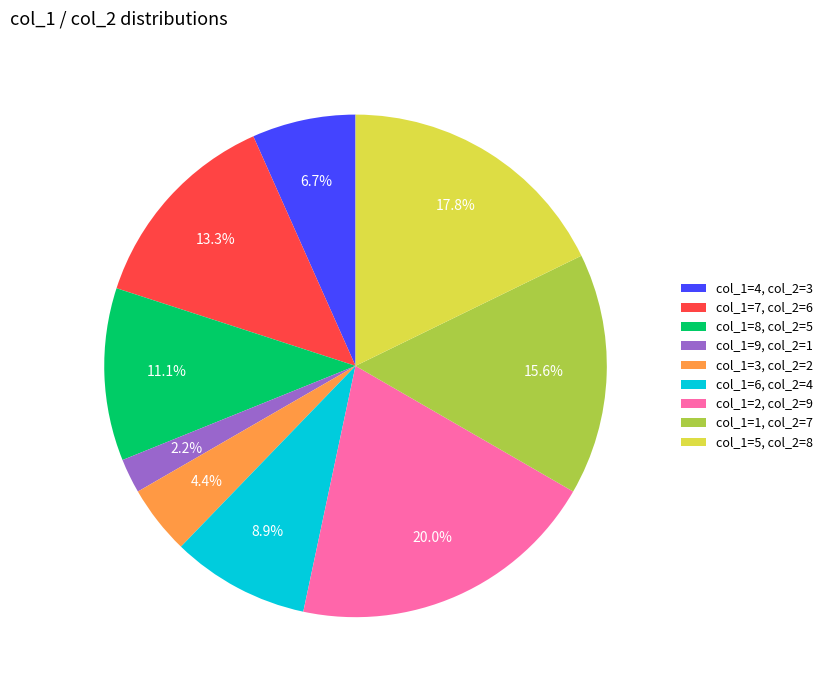

Rank the categories by value from highest to lowest.

col_1=2, col_2=9, col_1=5, col_2=8, col_1=1, col_2=7, col_1=7, col_2=6, col_1=8, col_2=5, col_1=6, col_2=4, col_1=4, col_2=3, col_1=3, col_2=2, col_1=9, col_2=1